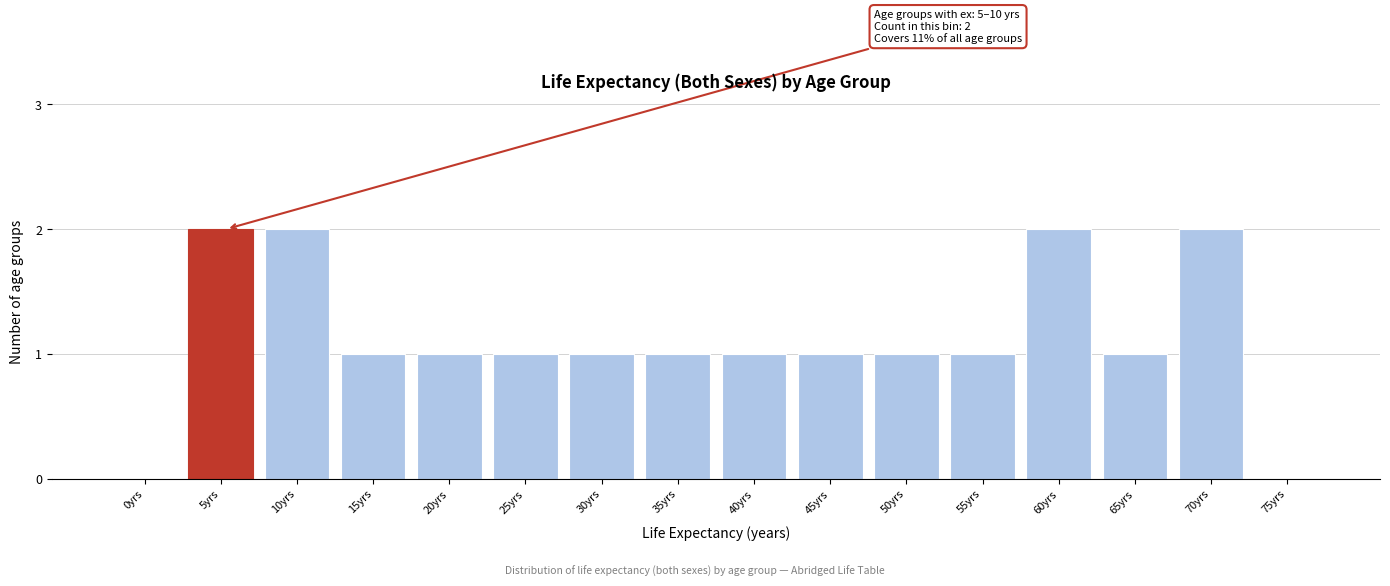

Reading left to right, list all the values displayed in this chart.

0yrs=0	5yrs=2	10yrs=2	15yrs=1	20yrs=1	25yrs=1	30yrs=1	35yrs=1	40yrs=1	45yrs=1	50yrs=1	55yrs=1	60yrs=2	65yrs=1	70yrs=2	75yrs=0